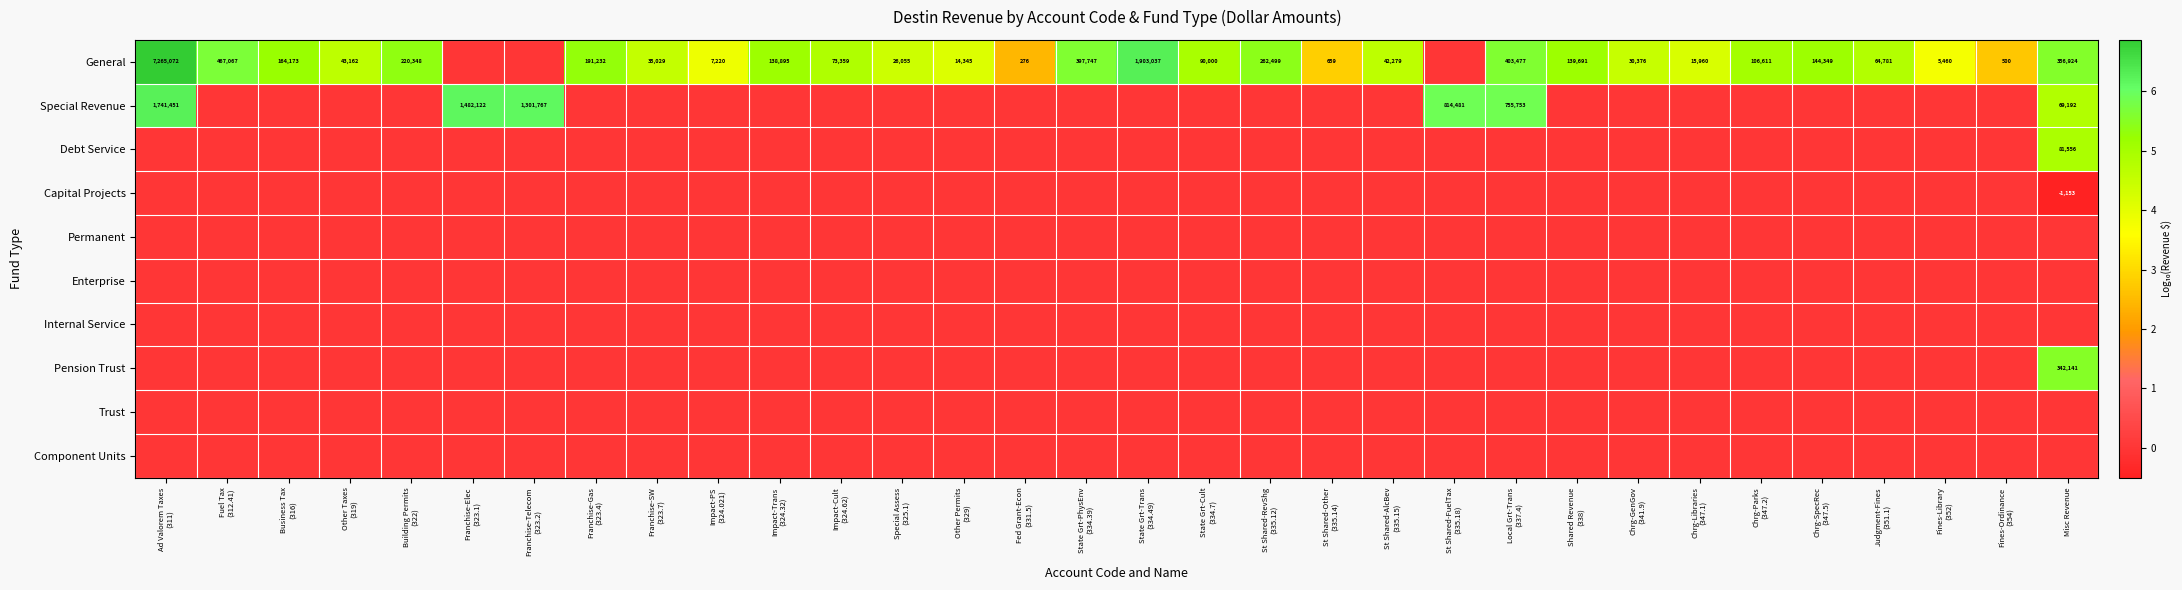

Which series has the largest total across all categories?

General